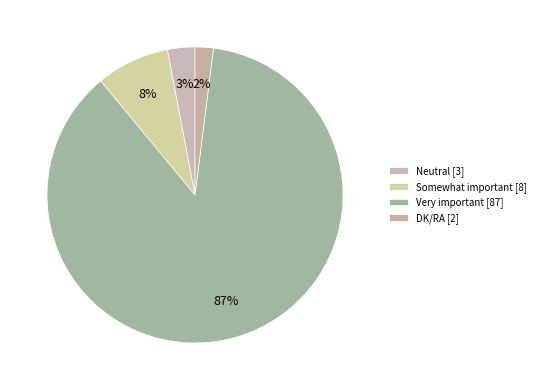

Which has a higher value, DK/RA or Neutral?

Neutral